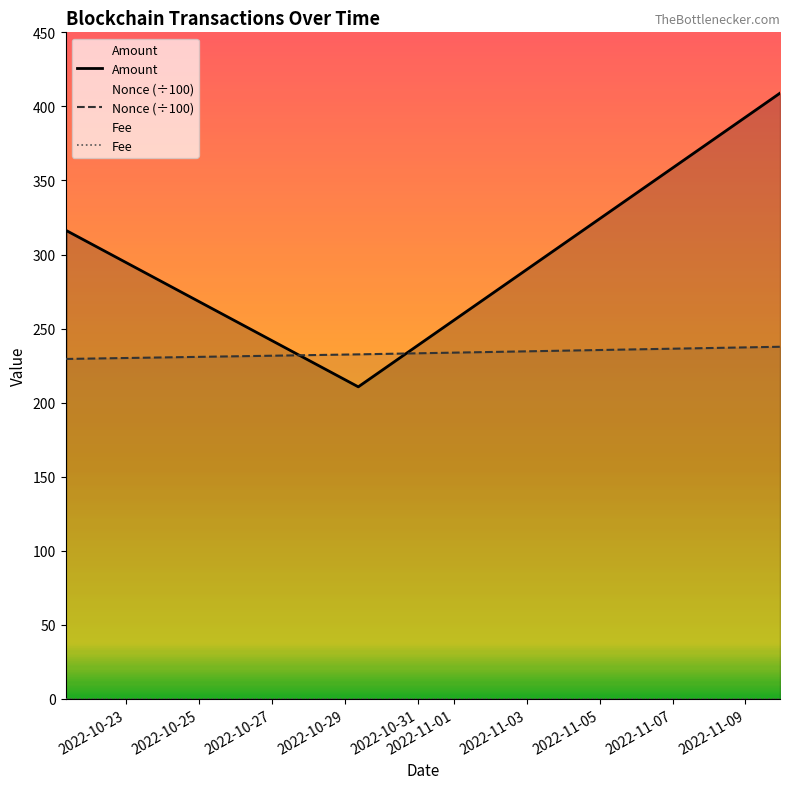

At which category does the chart reach its minimum across all series?

2022-10-21 08:06:00